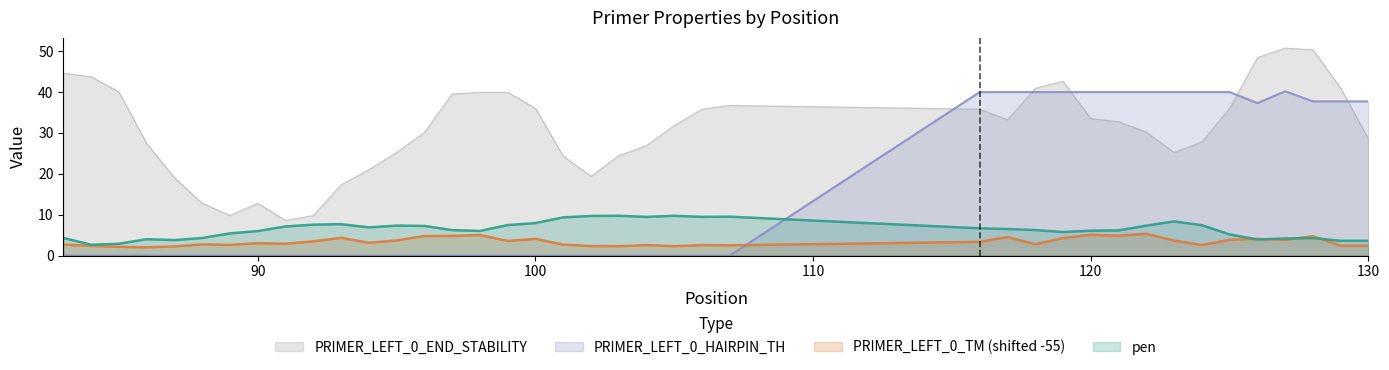

What is the average value of the PRIMER_LEFT_0_TM series?

3.4